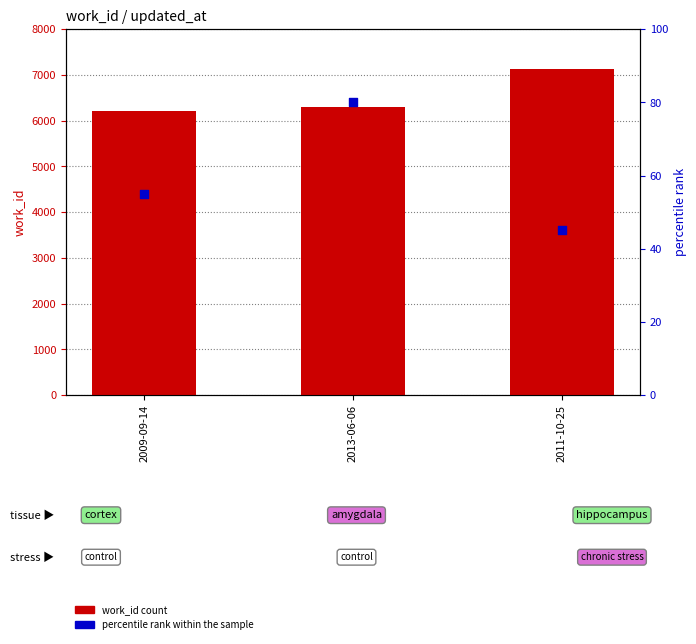

Is the value of work_id at 2013-06-06 greater than the value of percentile rank within the sample at 2011-10-25?

Yes